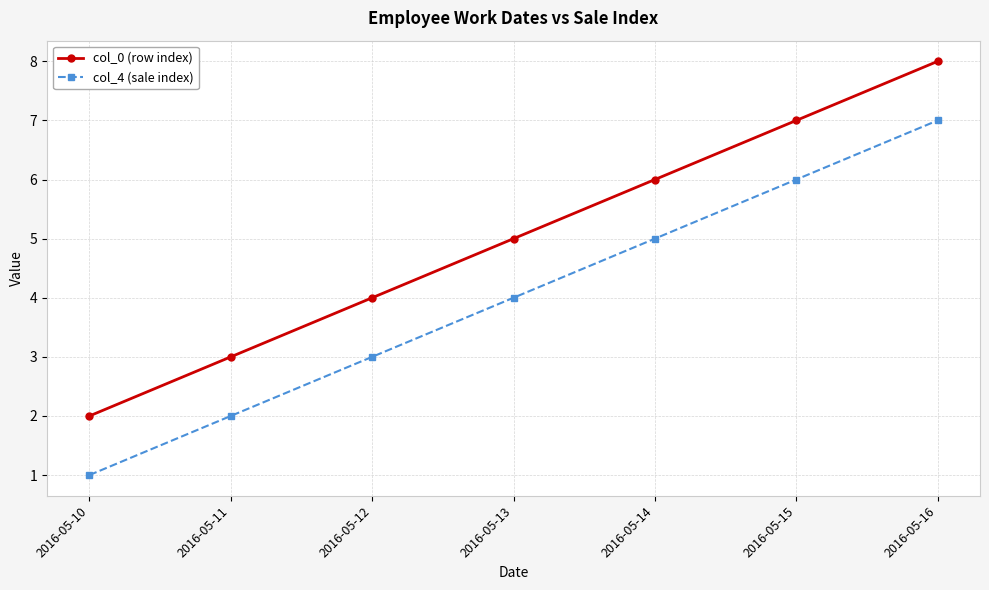

How many categories are shown in the chart?

7